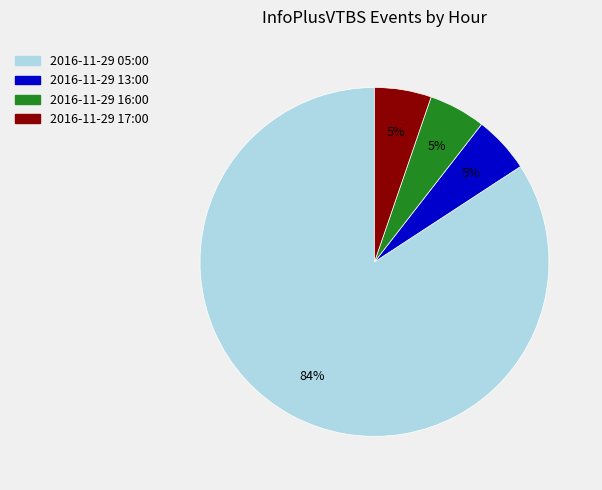

To the nearest percent, what is the average slice percentage?

25%